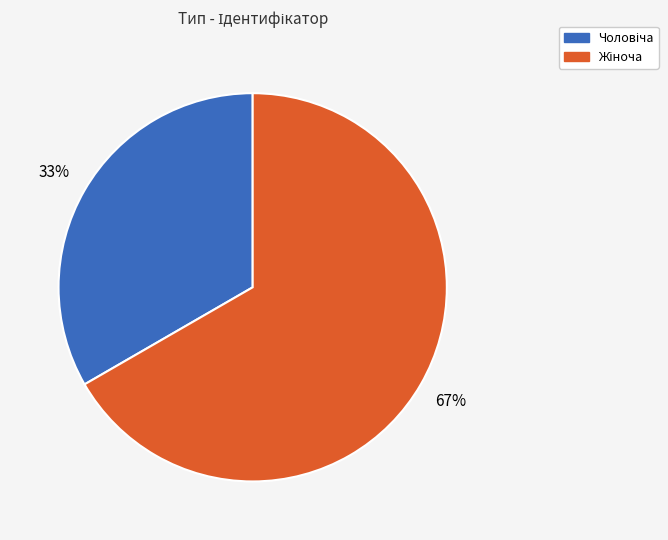

Is there any slice that represents more than half of the pie?

Yes